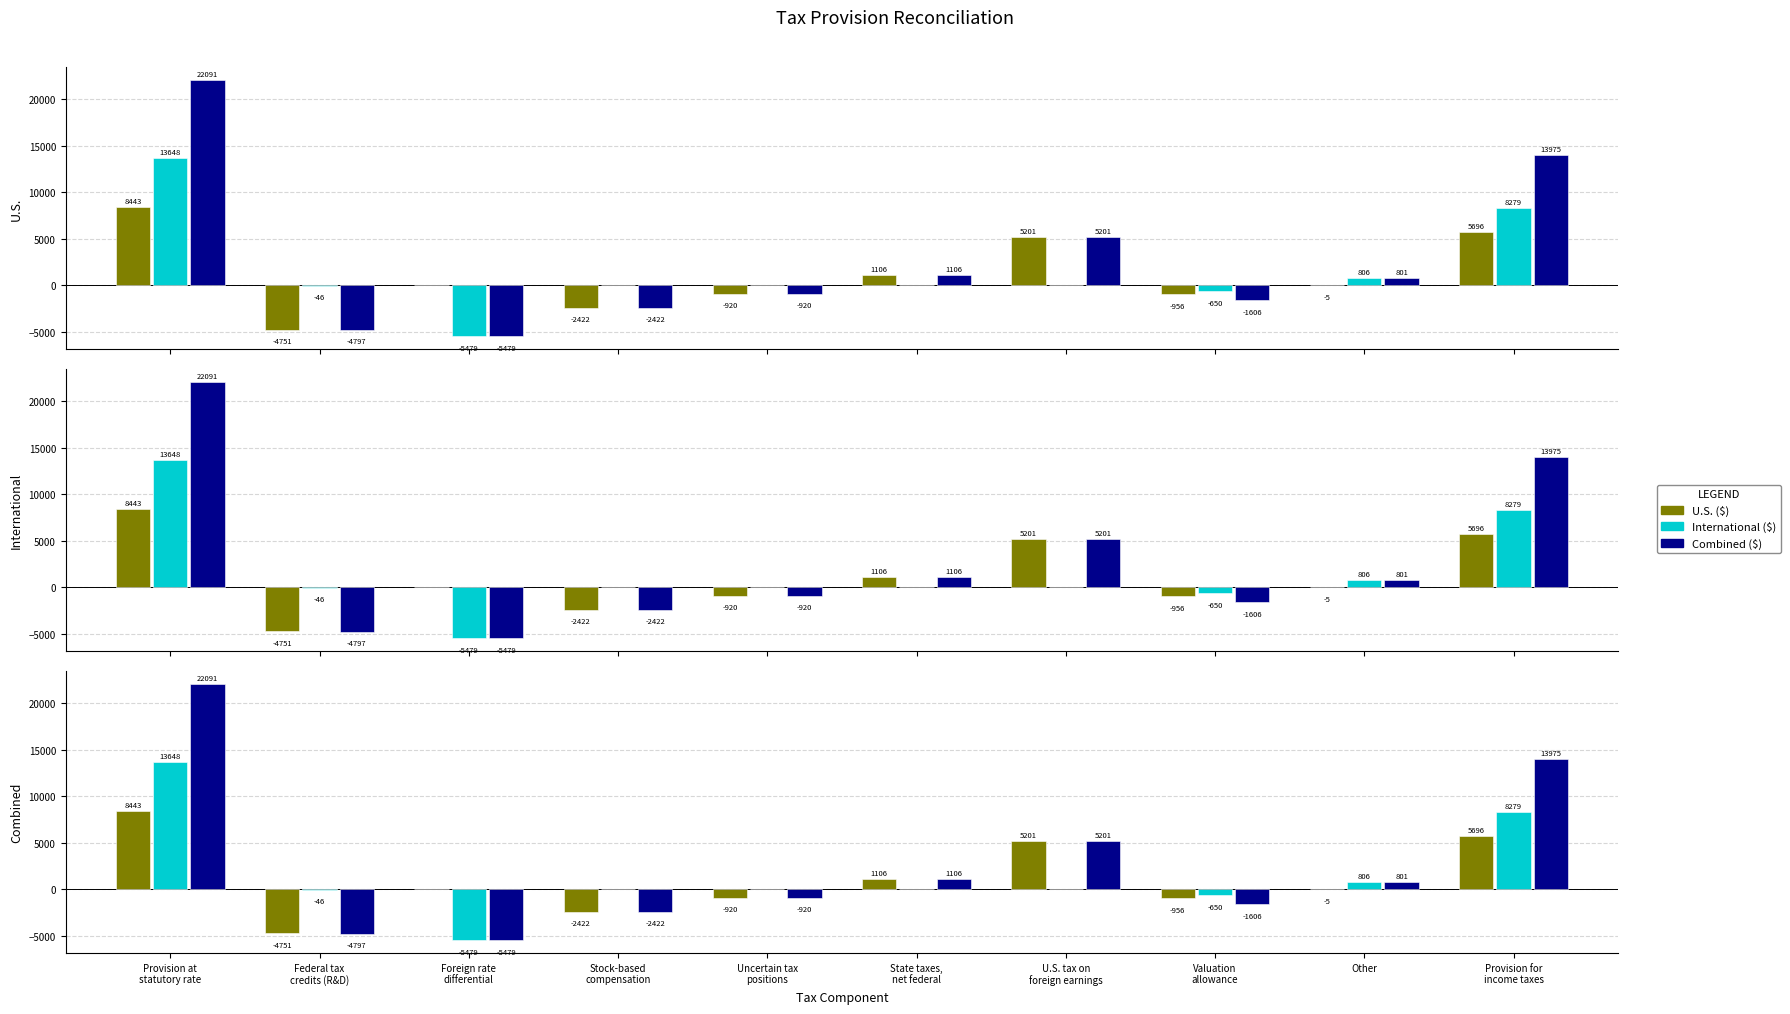

The value of Combined ($) at Other is 418. True or false?

False